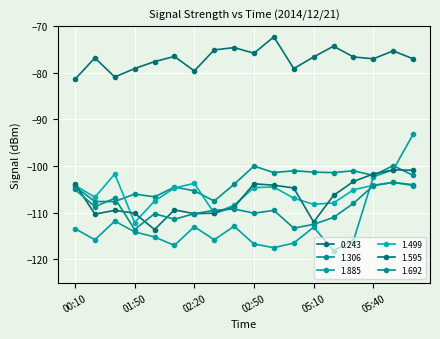

Where is the first local minimum for 0.243?

01:30